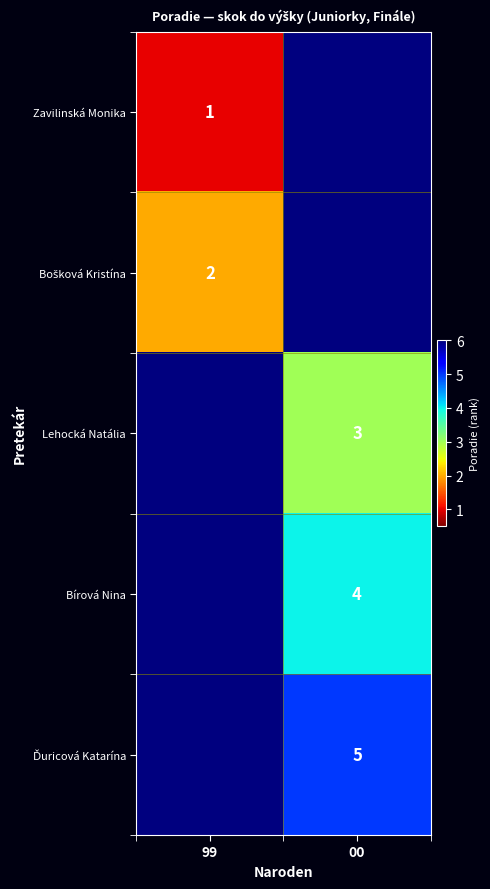

Count the number of categories in the chart.

2